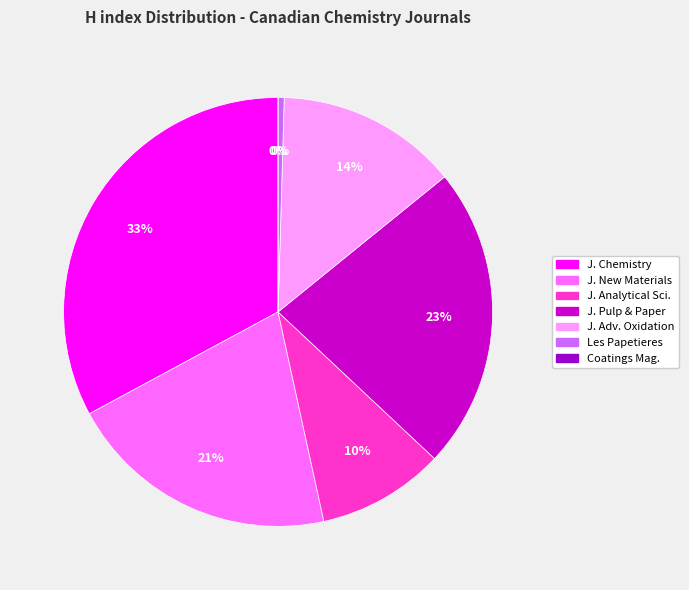

Is there a majority slice in this chart?

No